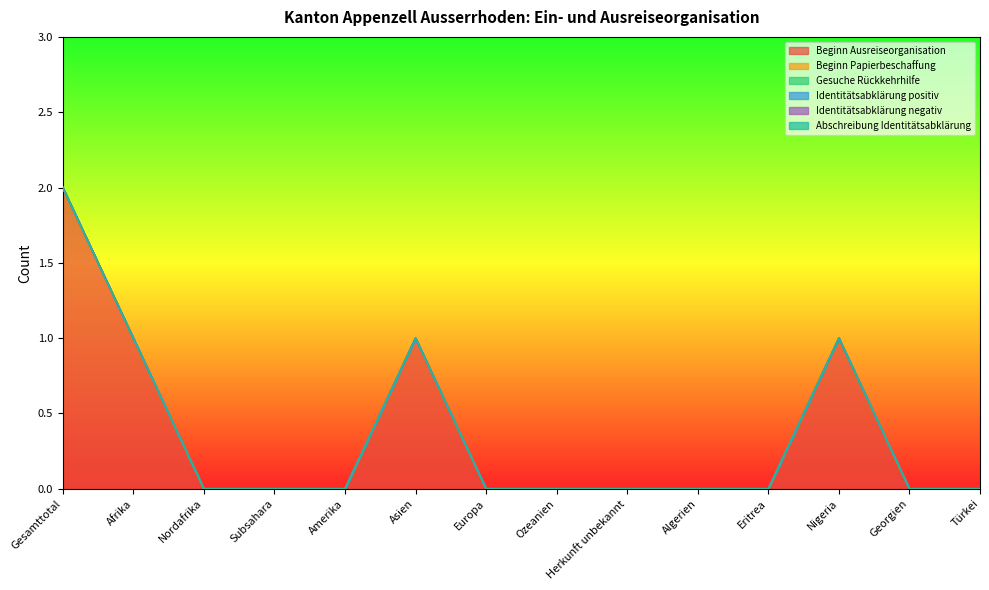

Which has a higher value, Gesamttotal or Amerika?

Gesamttotal